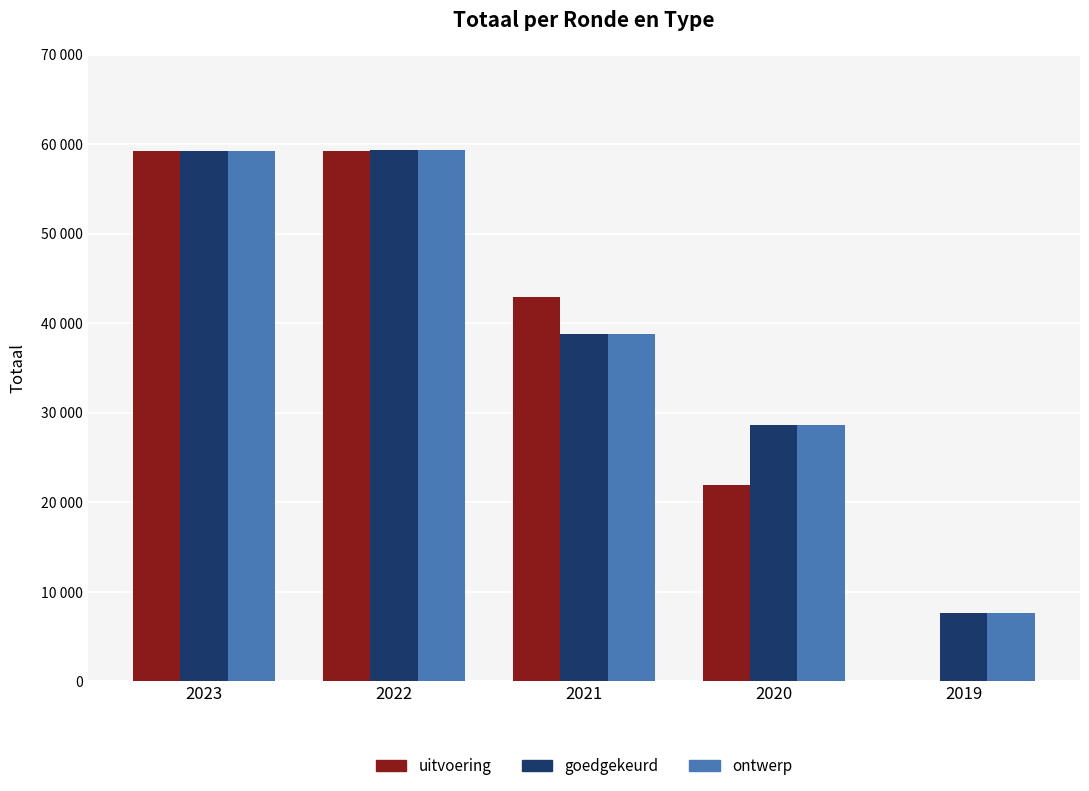

Which series has the largest range (max minus min)?

uitvoering